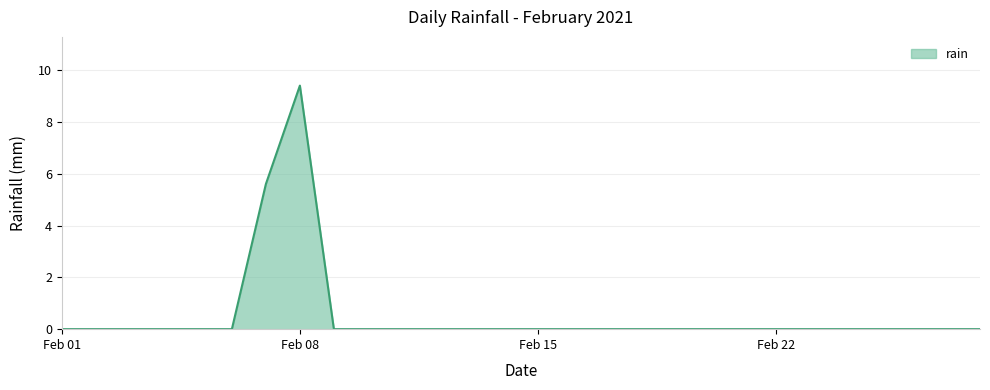

What is the difference between the maximum and minimum values?

9.4